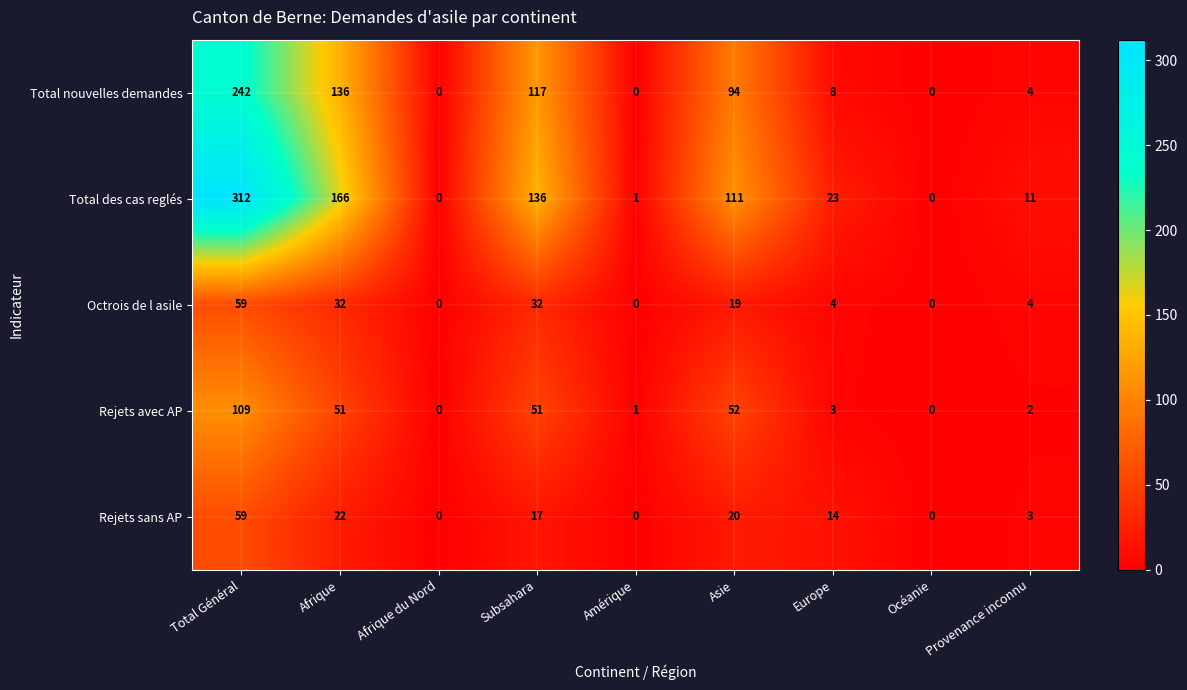

True or false: Total des cas reglés has a value of 2 at Amérique.

False